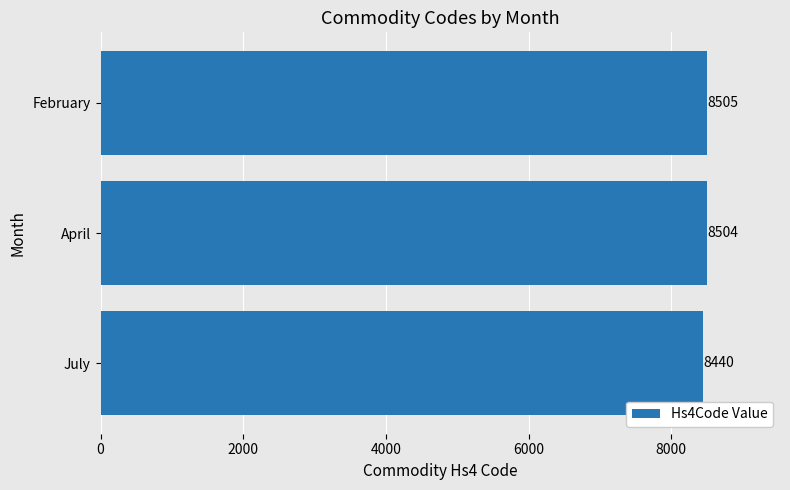

List the labels in order of value, smallest first.

July, April, February